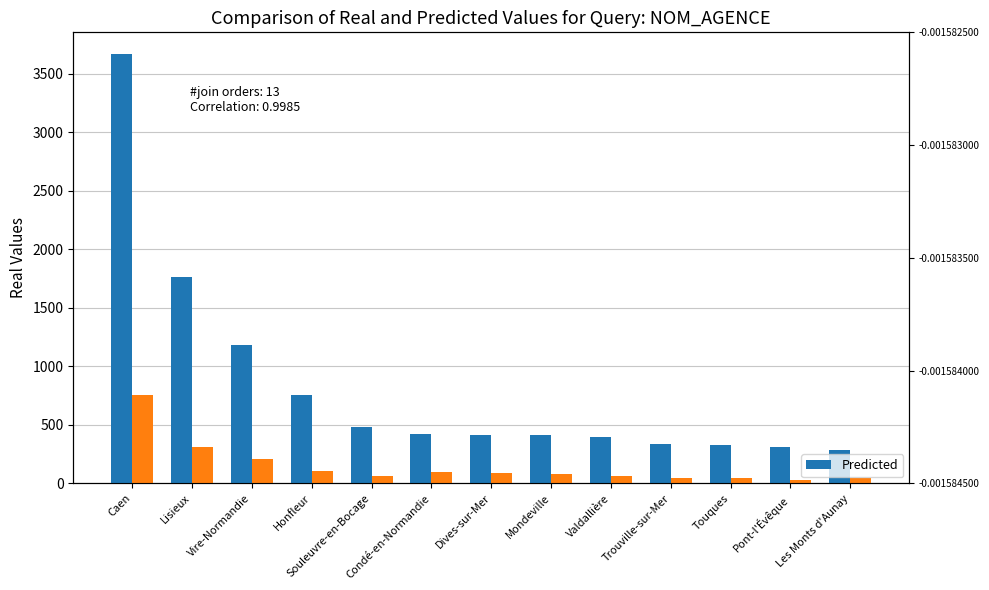

Which label corresponds to the smallest value in the chart?

Pont-l'Évêque